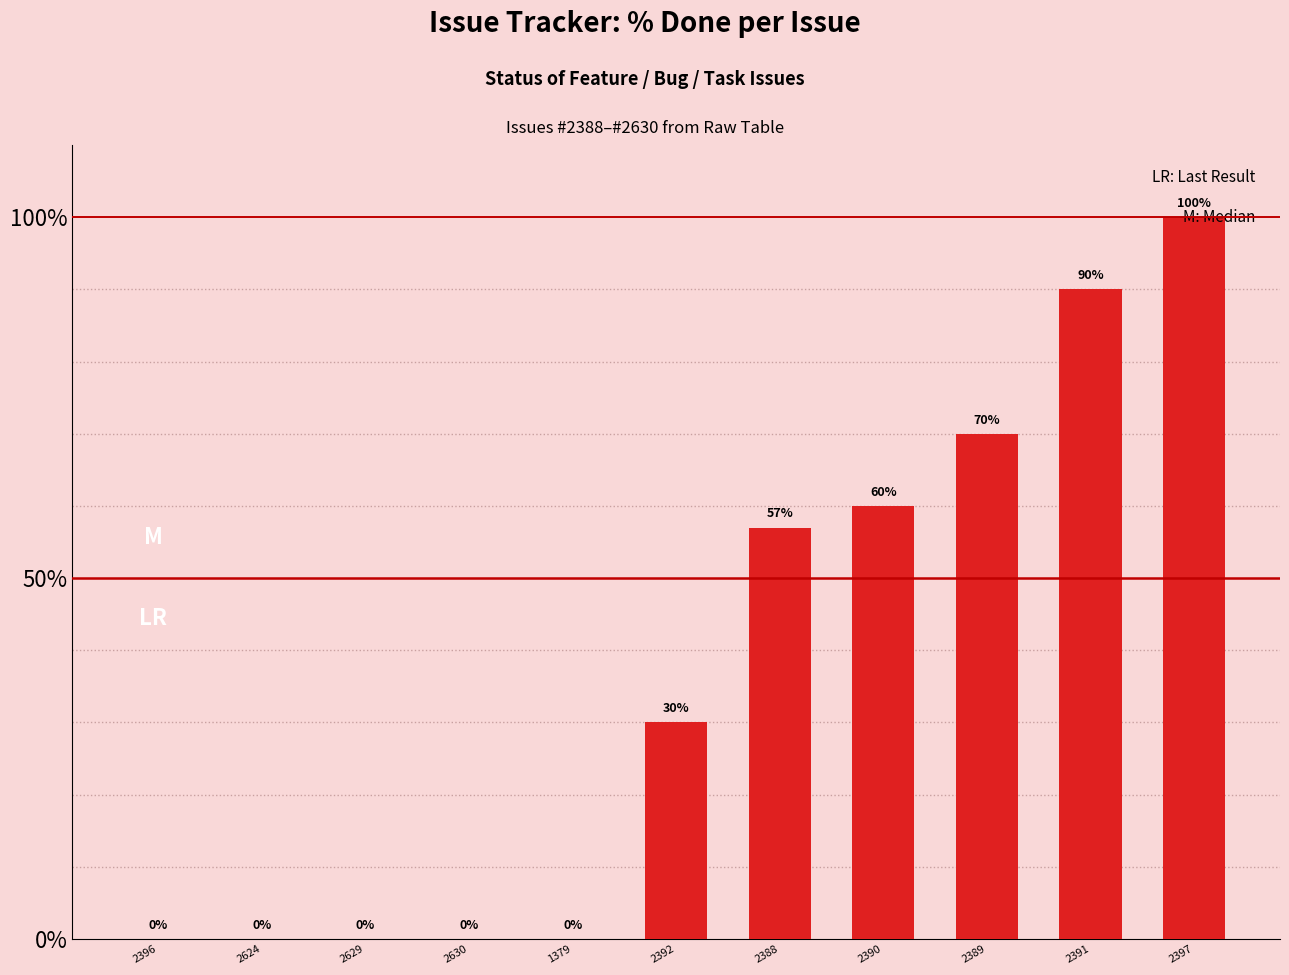

What is the maximum value shown in the chart?

100